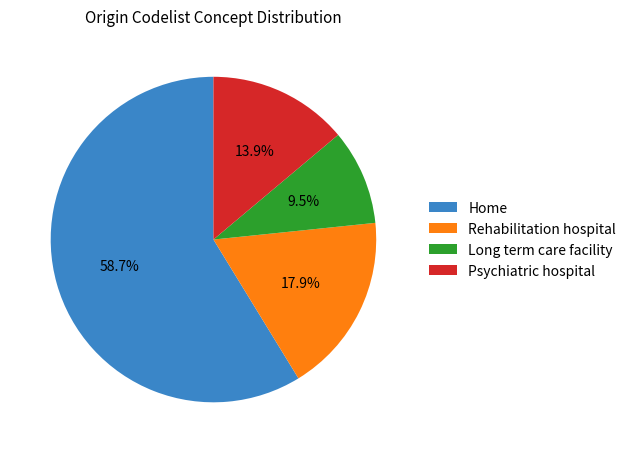

What is the largest slice in the pie chart?

Home